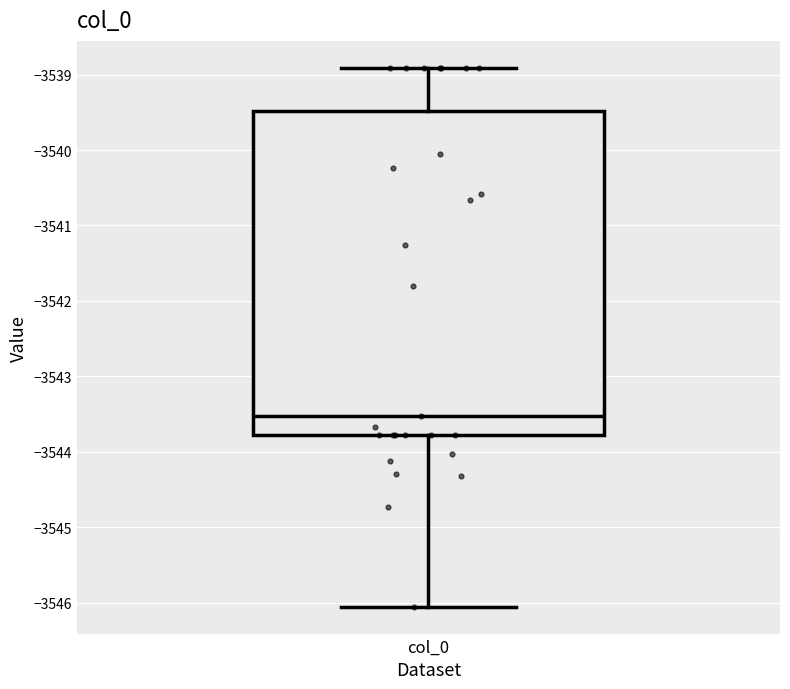

Read this box plot against the y-axis: the position of the median line, the range covered by the box, and the ends of both whiskers. The values are not printed on the chart, so give them approximately, as read against the axis.

median -3543.5, box -3543.8 to -3539.5, whiskers -3546.1 to -3538.9